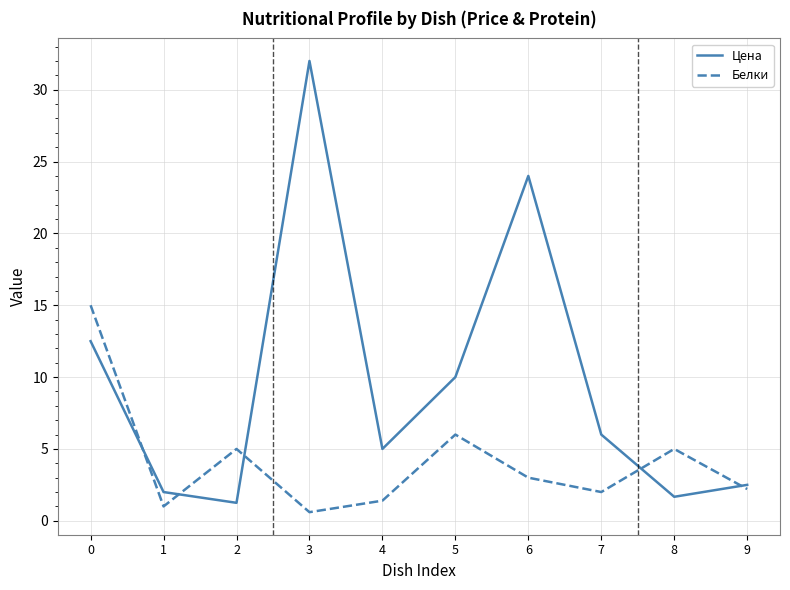

At which label is Белки closest to 7?

5